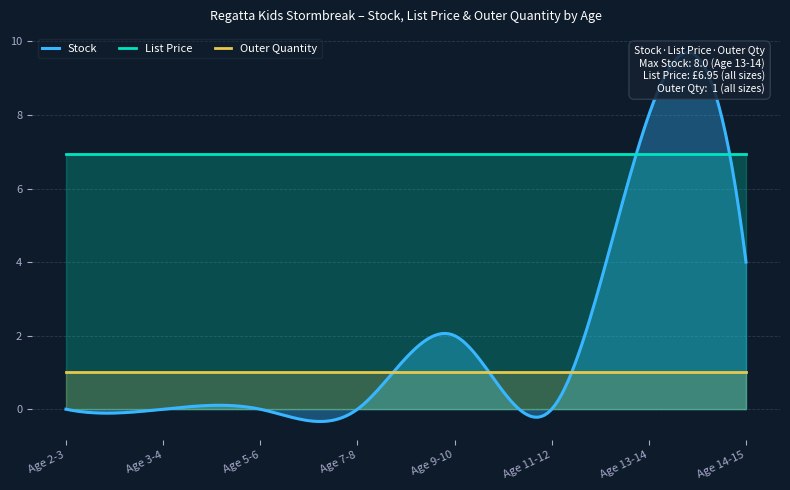

At which label does Outer Quantity reach its peak?

Age 2-3